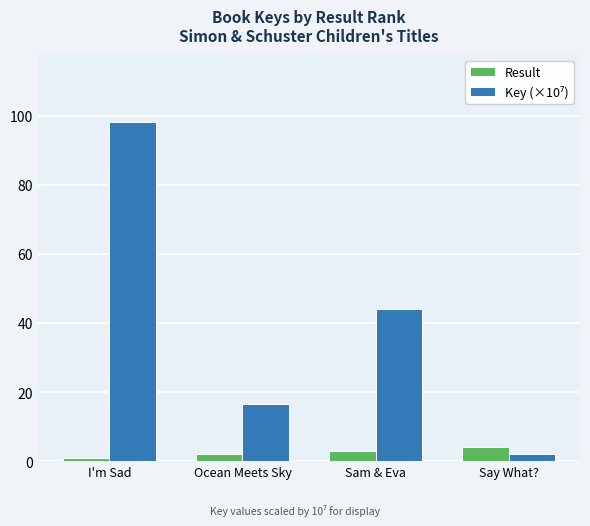

What is the greatest value displayed?

98.1